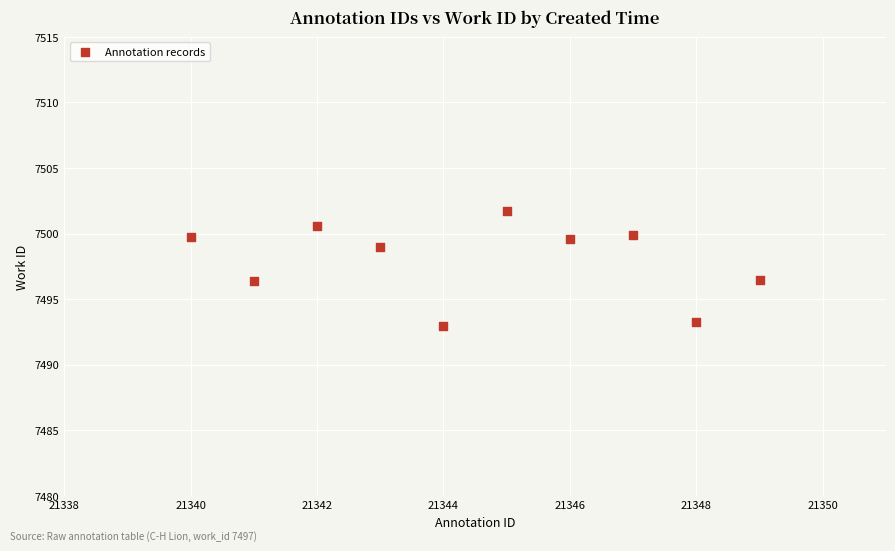

What is the range of X values (max minus min)?

9.0